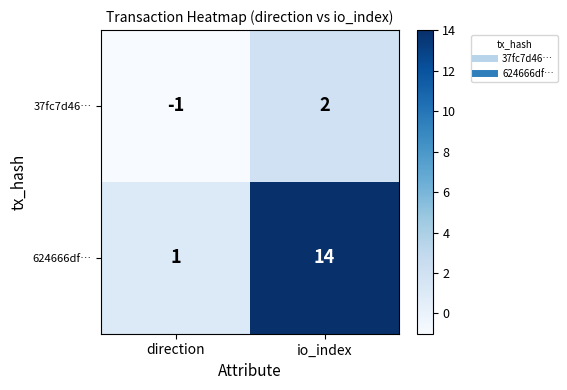

Read the 624666df… value at io_index, to the nearest 5.

15